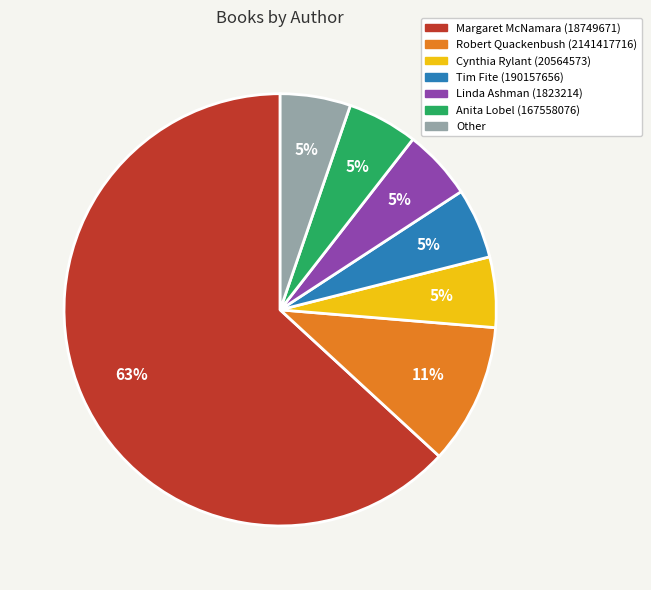

How many slices are in this pie chart?

7